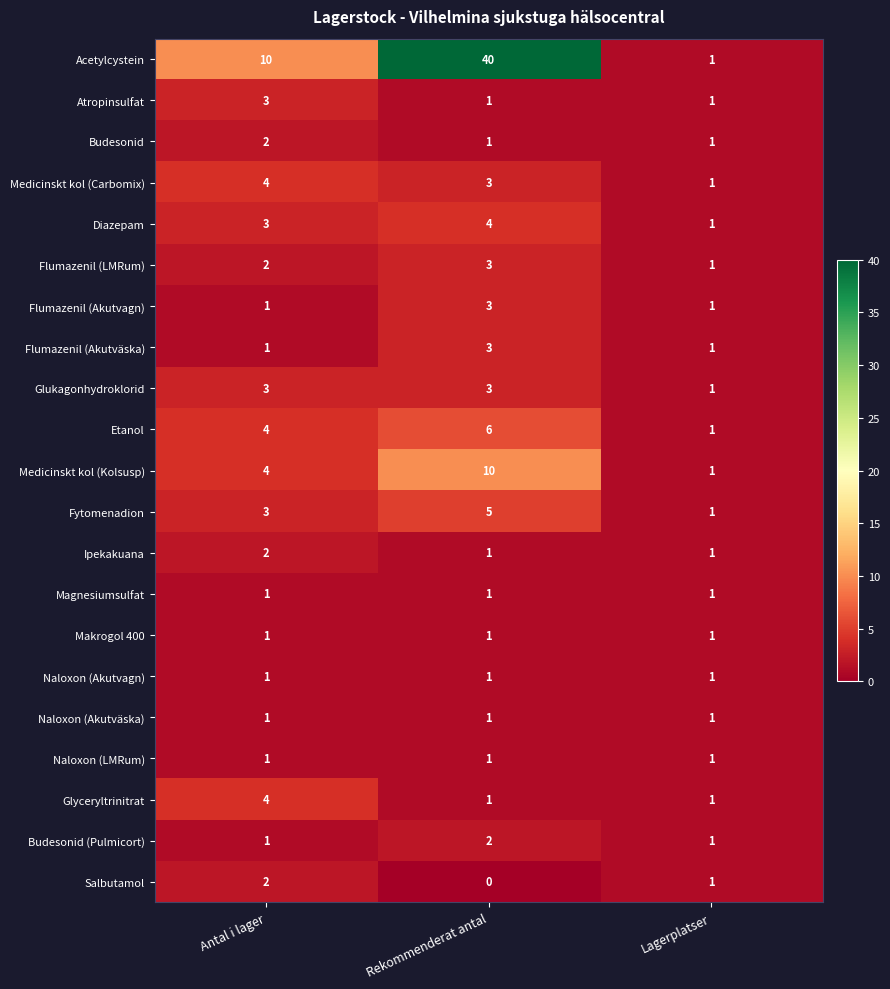

Which label corresponds to the smallest value in the chart?

Rekommenderat antal